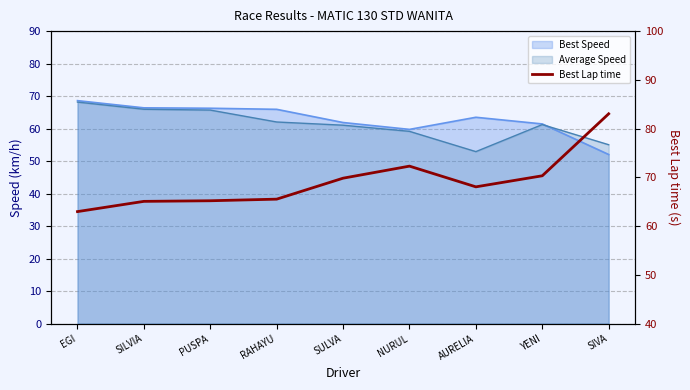

Reading left to right, transcribe all the data shown in this chart.

63.0	65.1	65.2	65.5	69.8	72.3	68.0	70.3	83.0